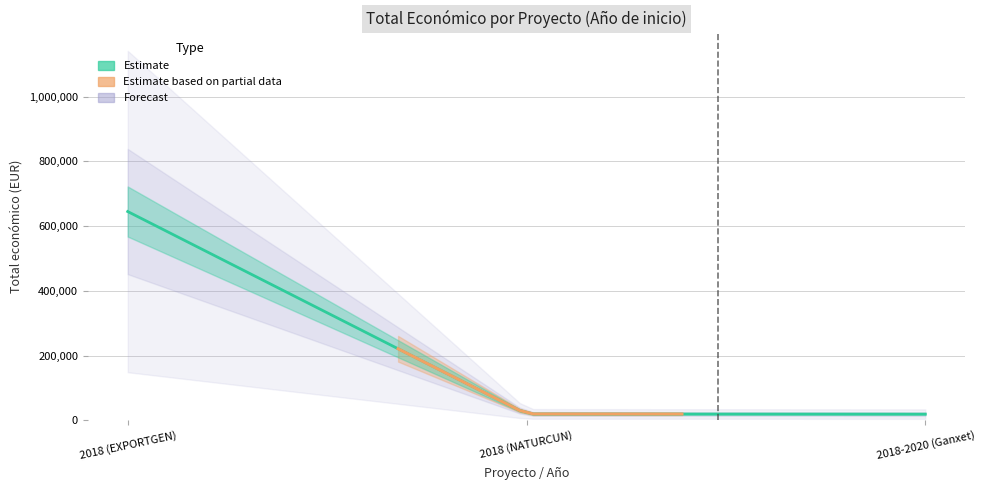

What is the sum of the values at 2018-2020 (Ganxet) and 2018 (EXPORTGEN)?

663787